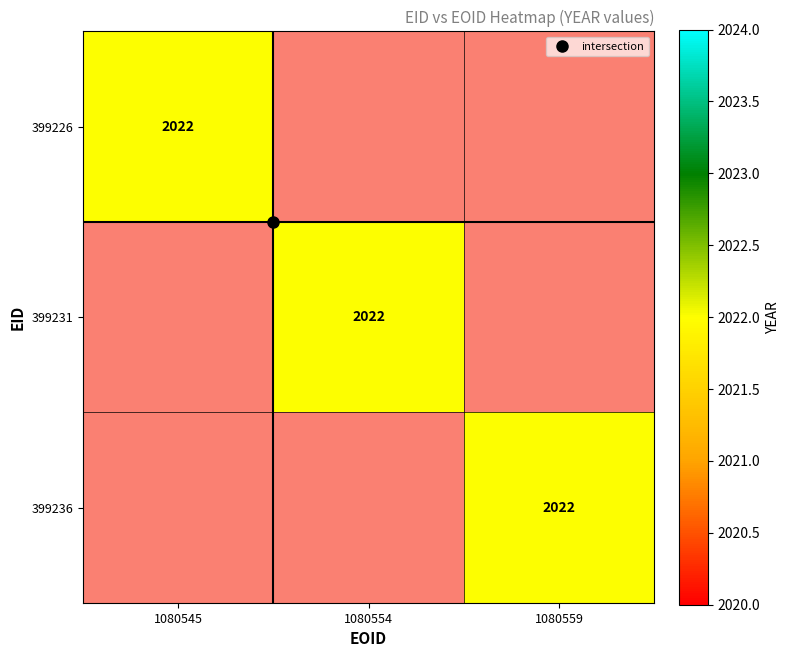

Reading left to right, what are all the values shown in this chart?

399226: 1080545=2022	1080554=0	1080559=0
399231: 1080545=0	1080554=2022	1080559=0
399236: 1080545=0	1080554=0	1080559=2022